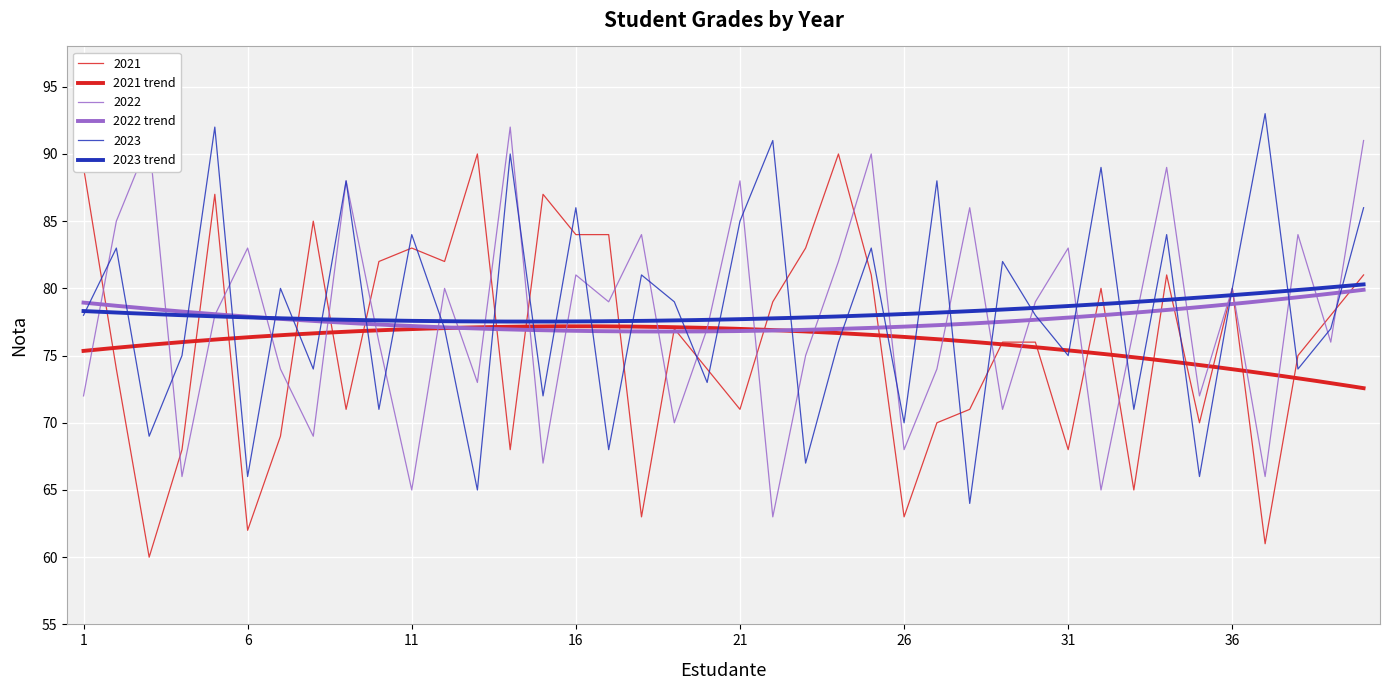

What is the minimum value shown in the chart?

60